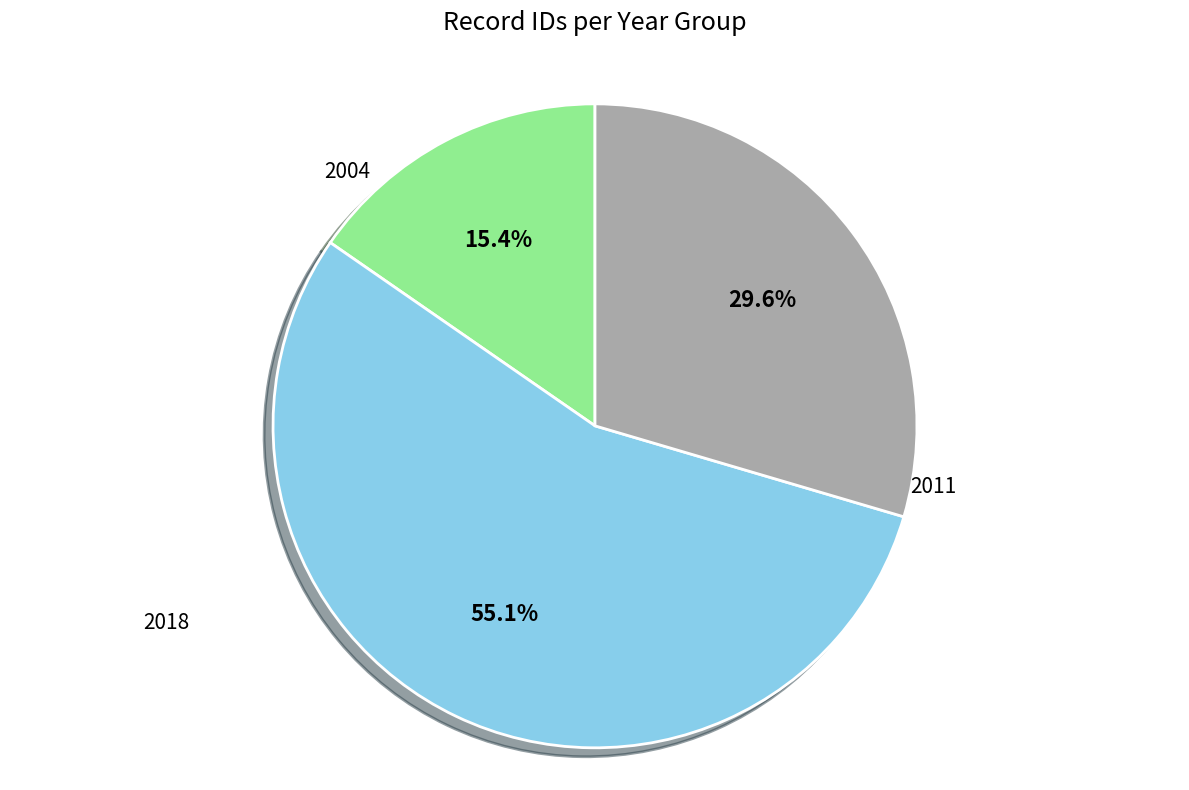

Is there a majority slice in this chart?

Yes